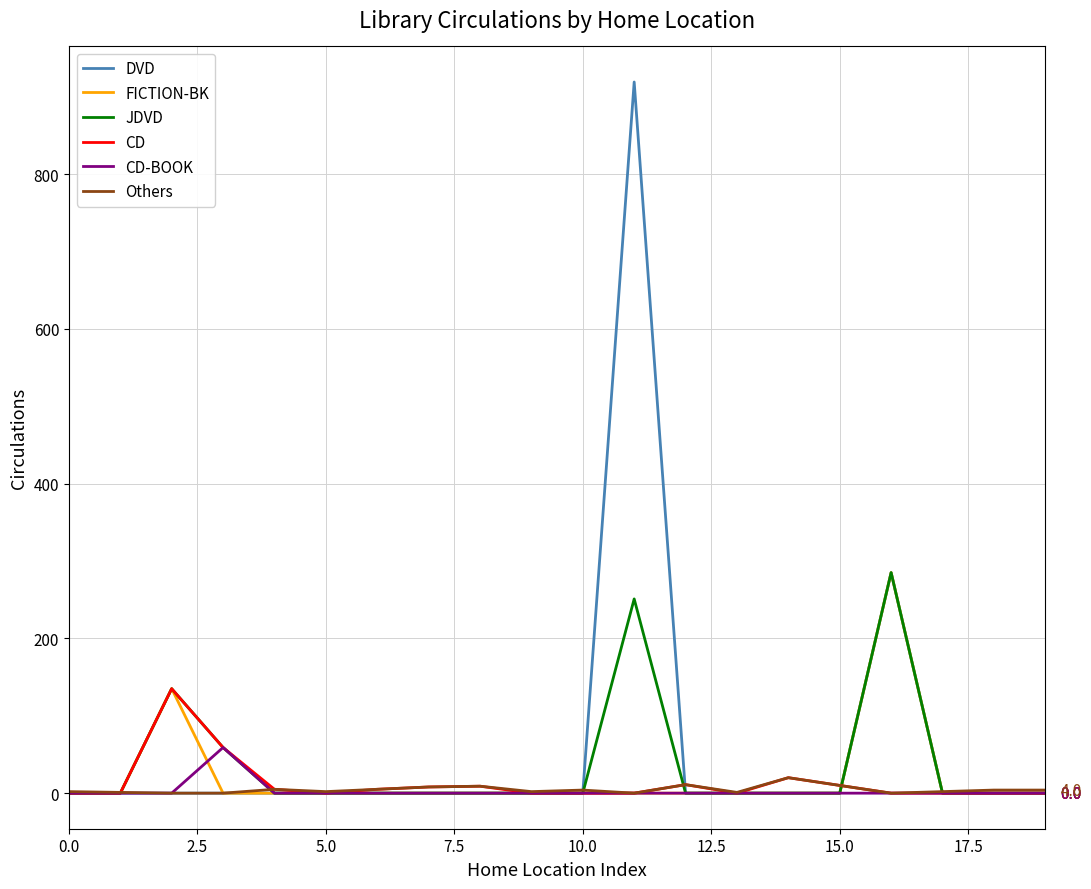

What is the maximum value shown in the chart?

919